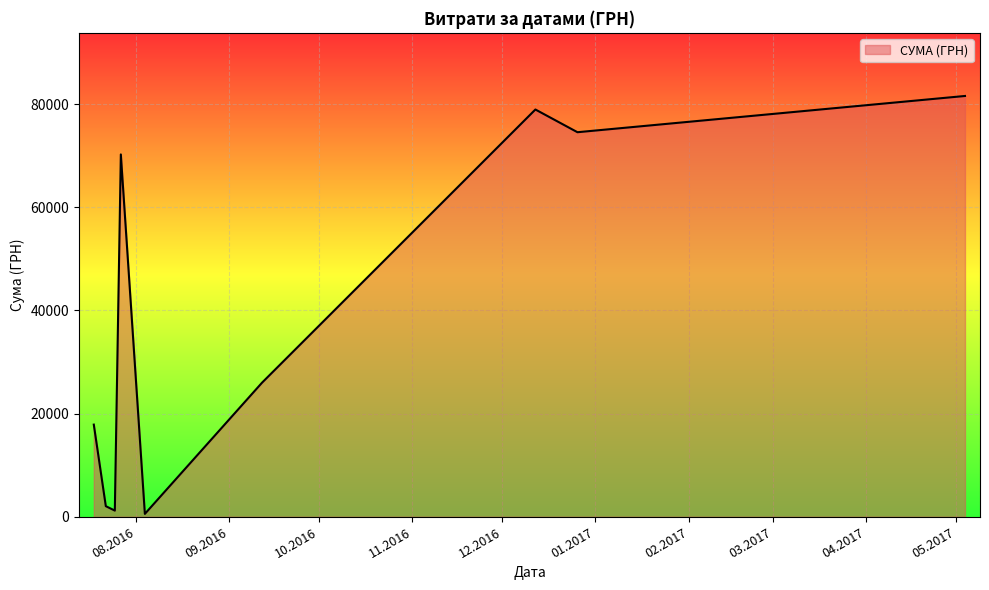

What is the difference between the maximum and minimum values?

81027.8